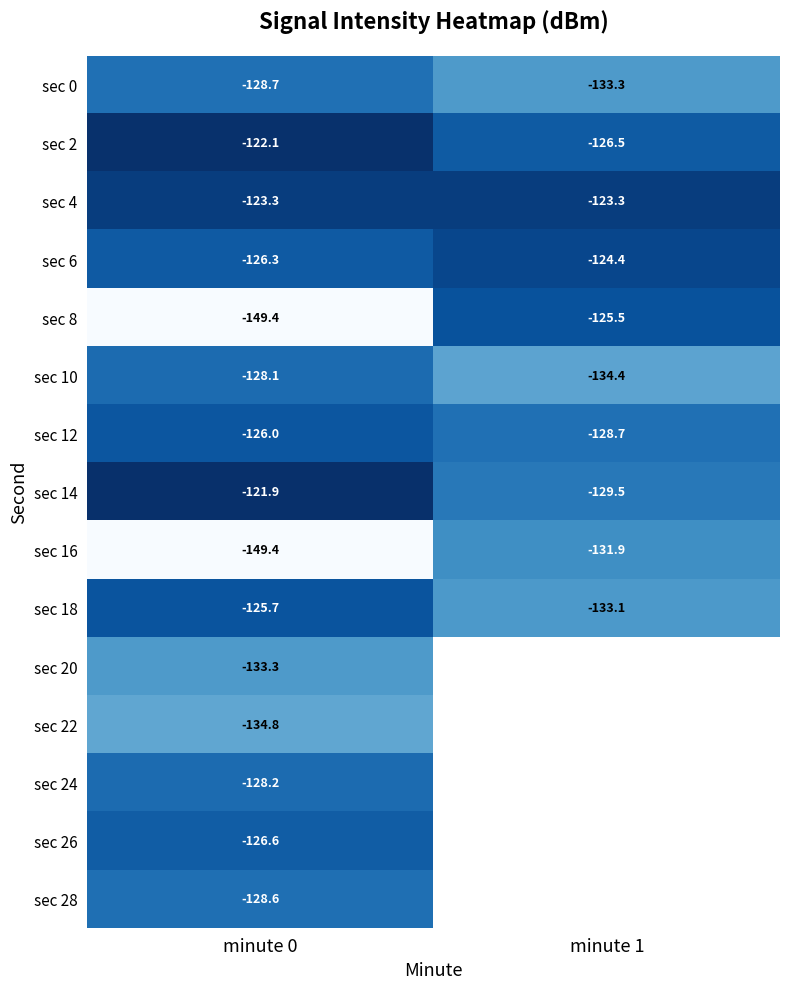

At which category is the sum across all series the highest?

minute 0